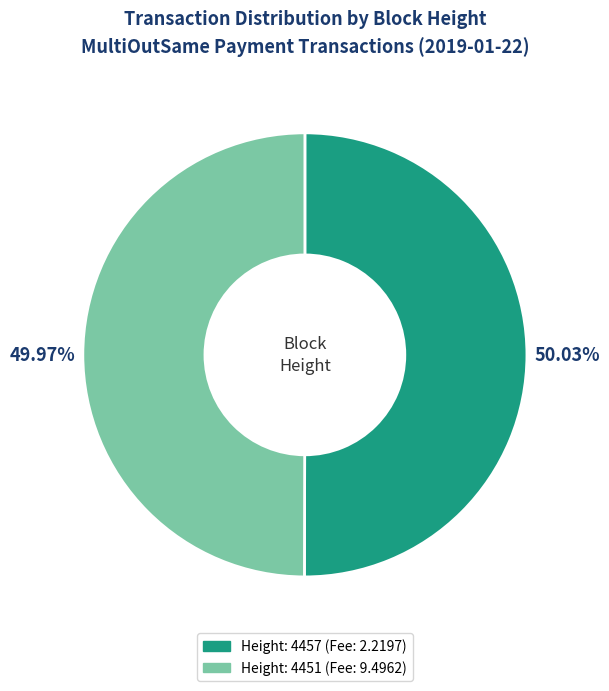

True or false: Height: 4451 accounts for 35% of the total.

False